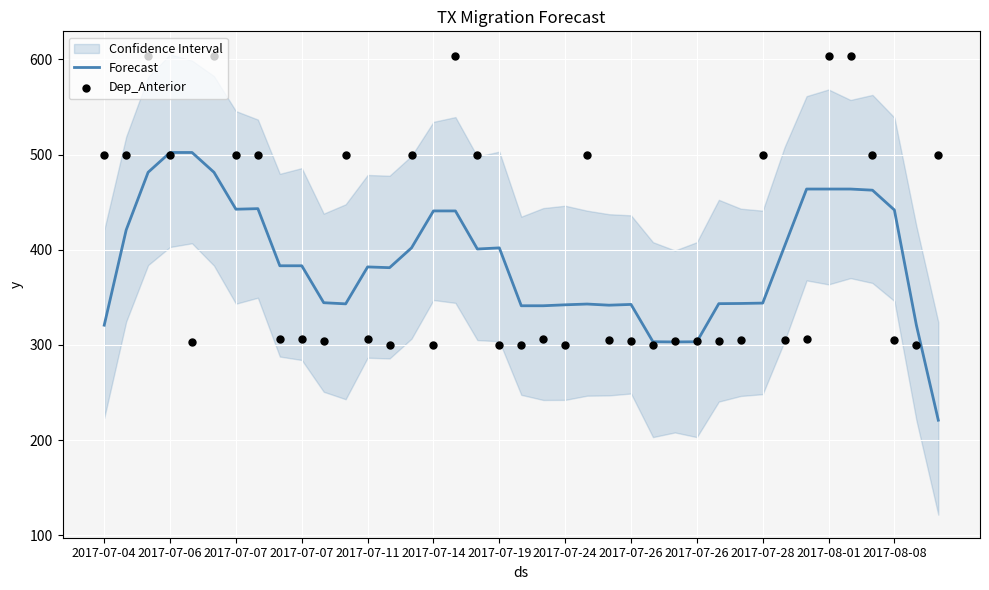

Which series has the largest Y range (max minus min)?

Dep_Anterior